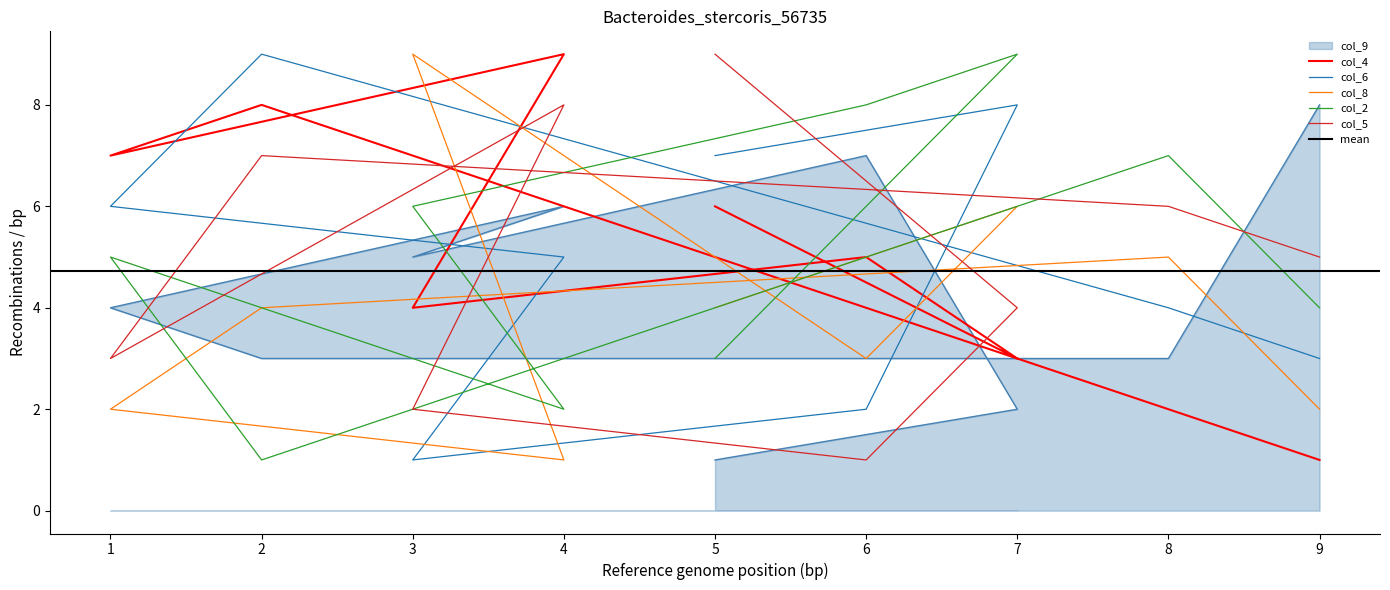

True or false: col_5 has more than 0 points higher than both neighbors.

True